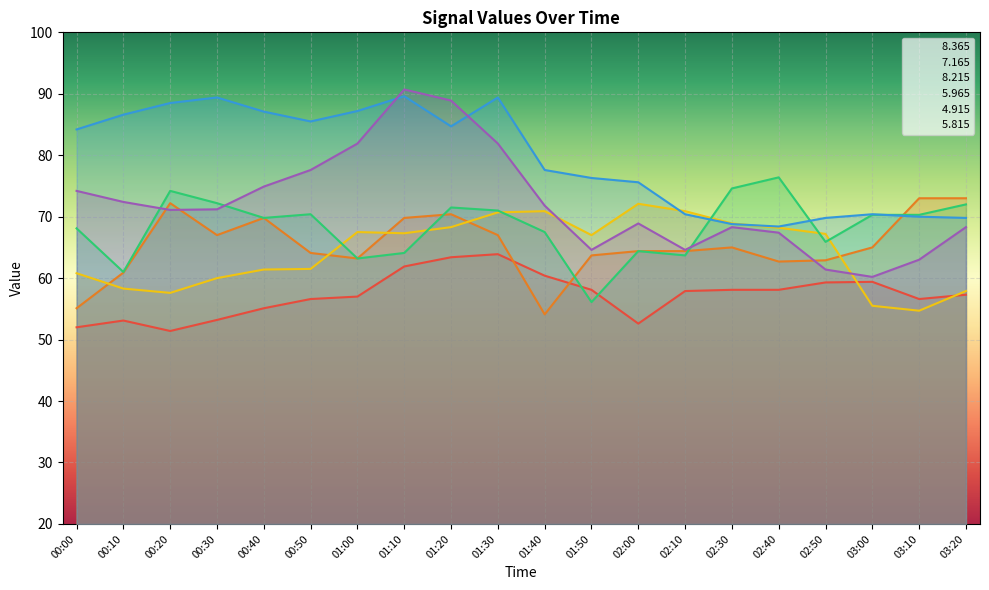

Does the chart display data point markers on the line(s)?

No